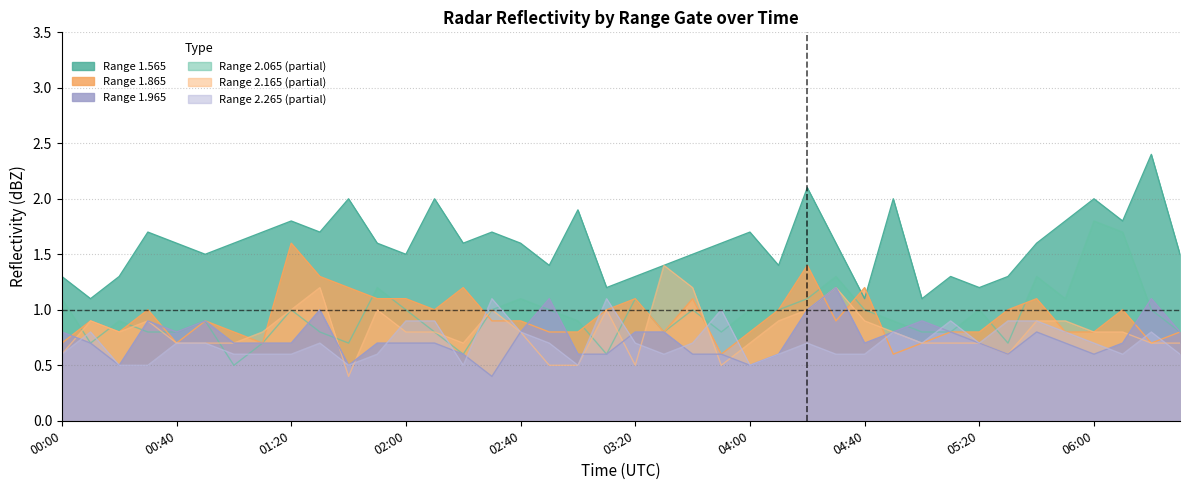

At which label is col_10 (1.865) closest to 0?

01:40